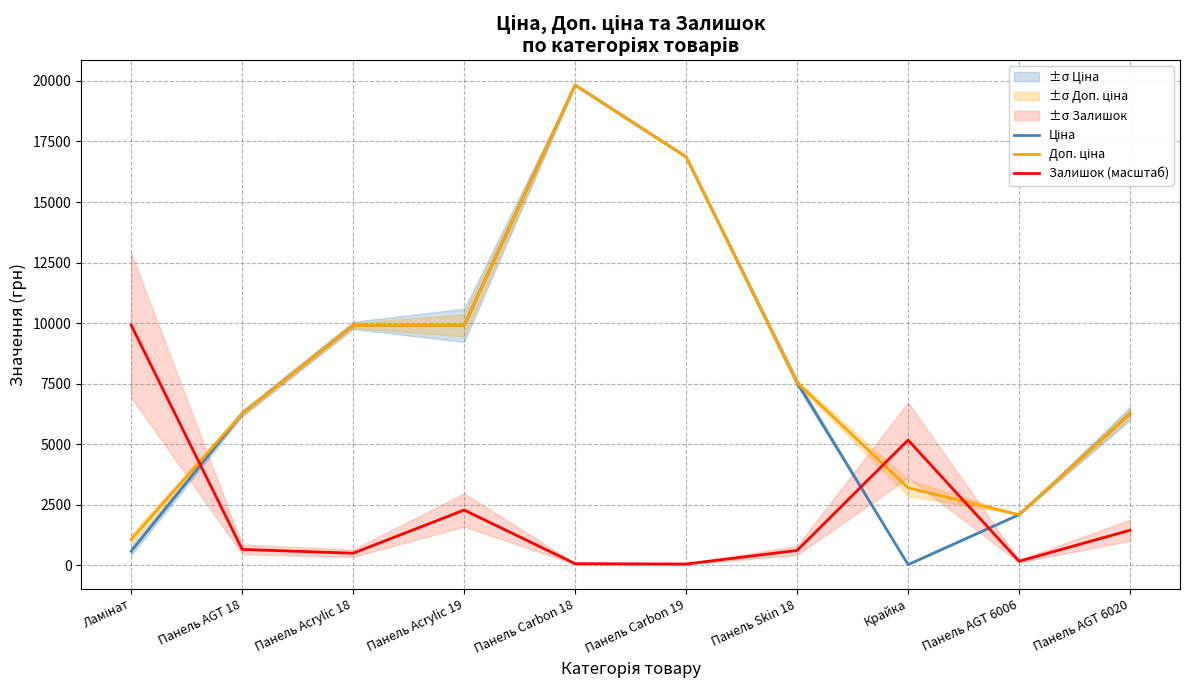

Reading left to right, transcribe all the data shown in this chart.

Ціна: 586.0	6266.7	9908.5	9908.5	19831.1	16863.2	7545.9	32.0	2094.3	6266.7
Доп. ціна: 1074.5	6266.7	9908.5	9908.5	19831.1	16863.2	7545.9	3205.0	2094.0	6266.7
Залишок (масштаб): 9915.5	661.0	503.0	2284.9	71.9	57.5	617.9	5173.3	172.4	1451.4